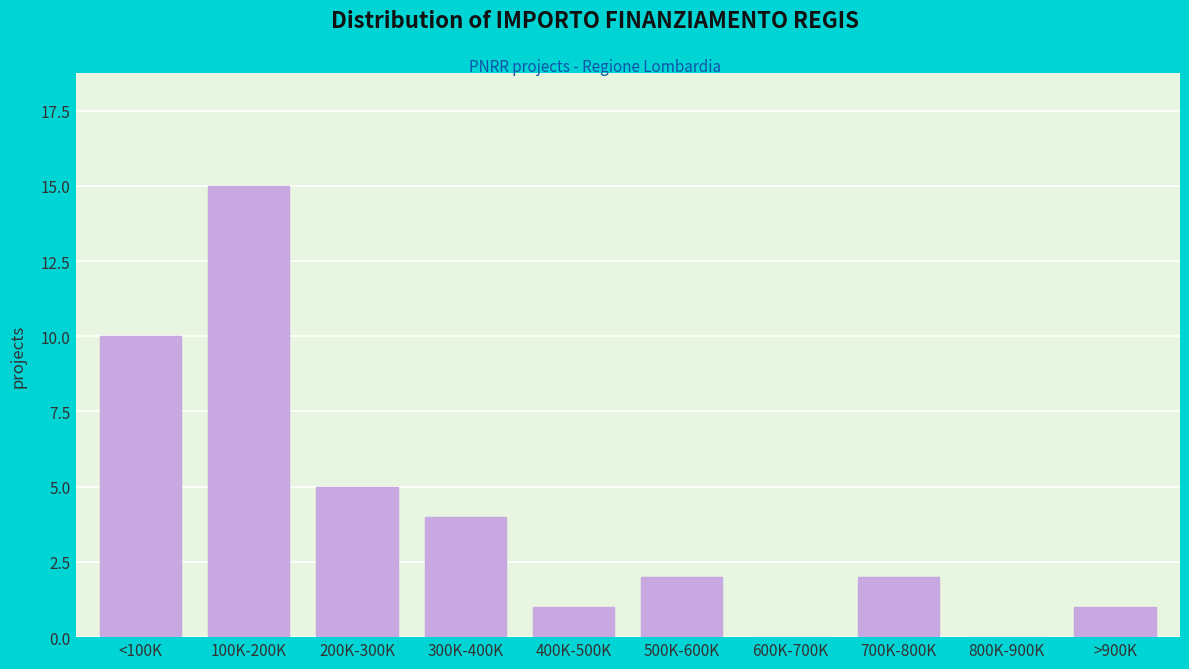

Reading right to left, list all the values displayed in this chart.

>900K=1	800K-900K=0	700K-800K=2	600K-700K=0	500K-600K=2	400K-500K=1	300K-400K=4	200K-300K=5	100K-200K=15	<100K=10